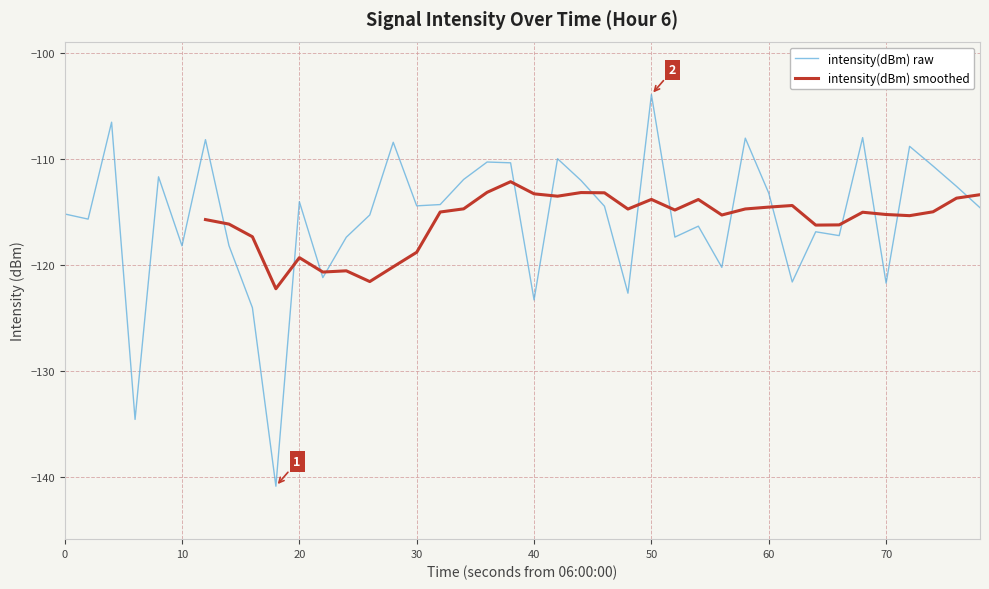

What is the lowest value of the intensity(dBm) raw series?

-140.9